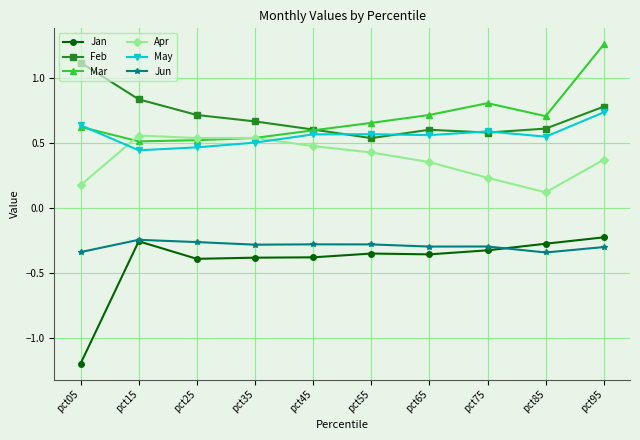

True or false: Jan has more than 0 points higher than both neighbors.

True